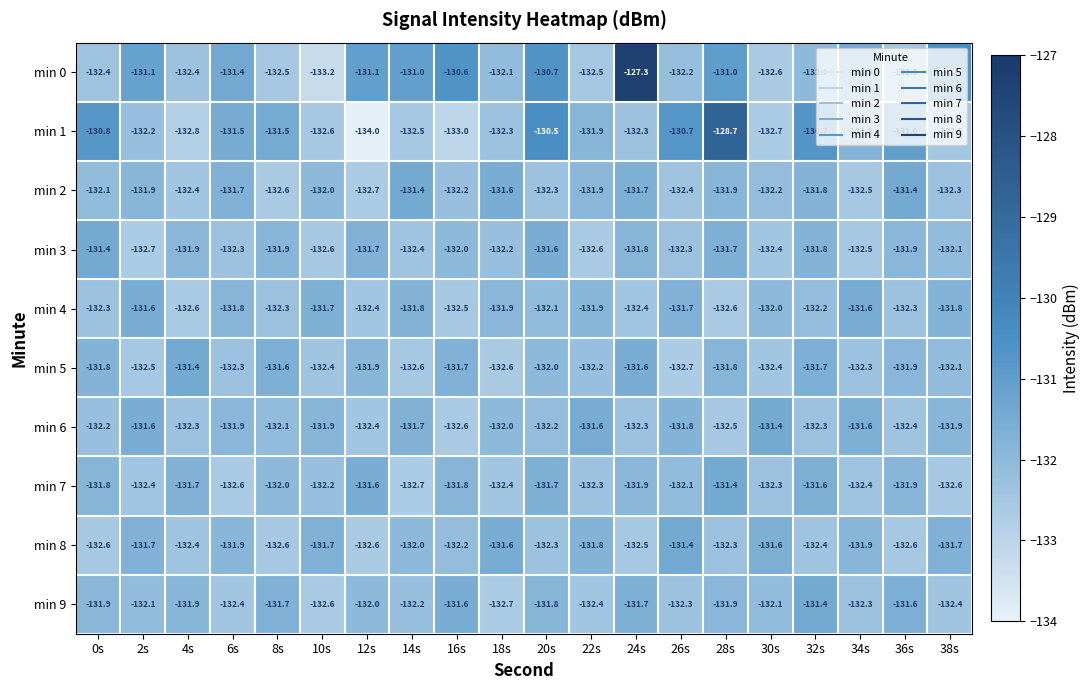

The value of min 5 at 28s is -131.8. True or false?

True